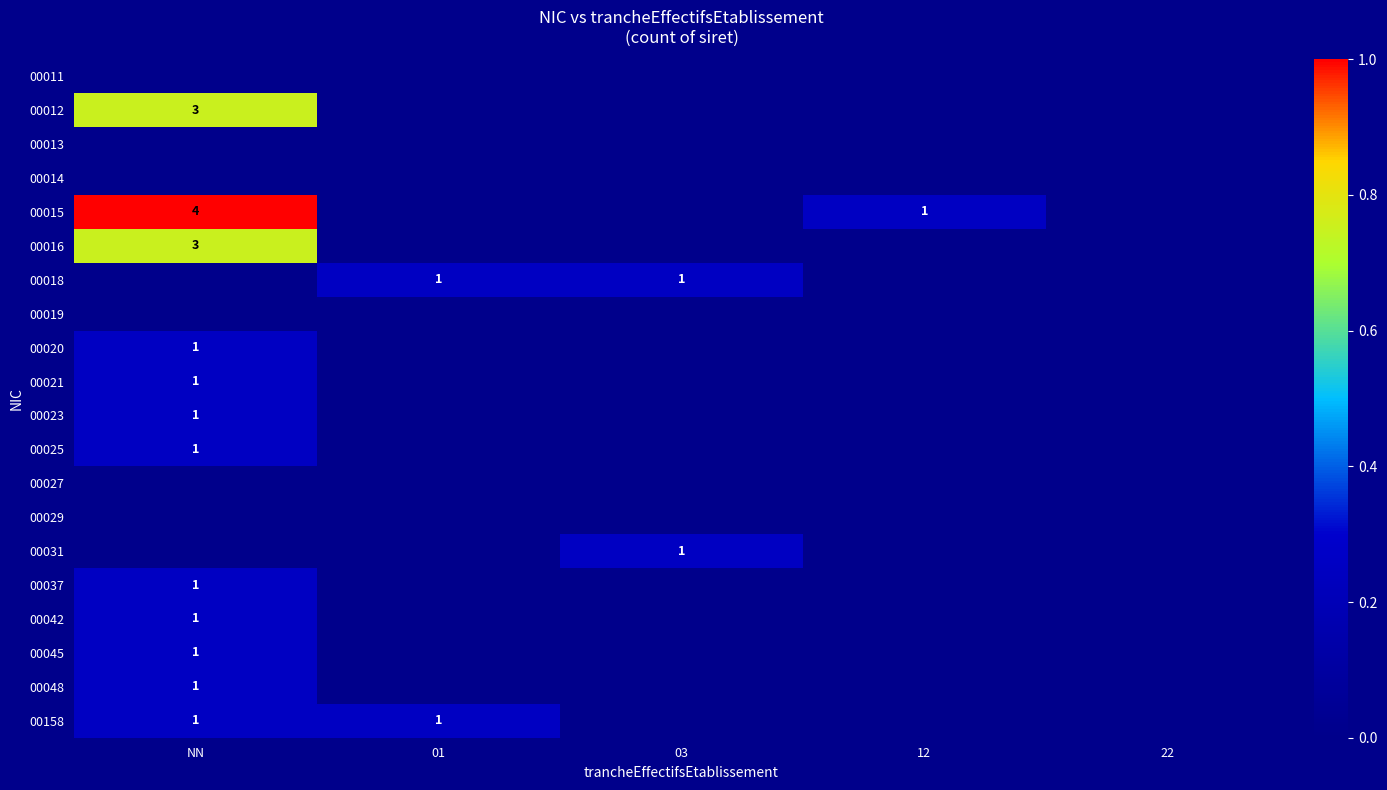

Is it true that 00012 equals 2 at NN?

False